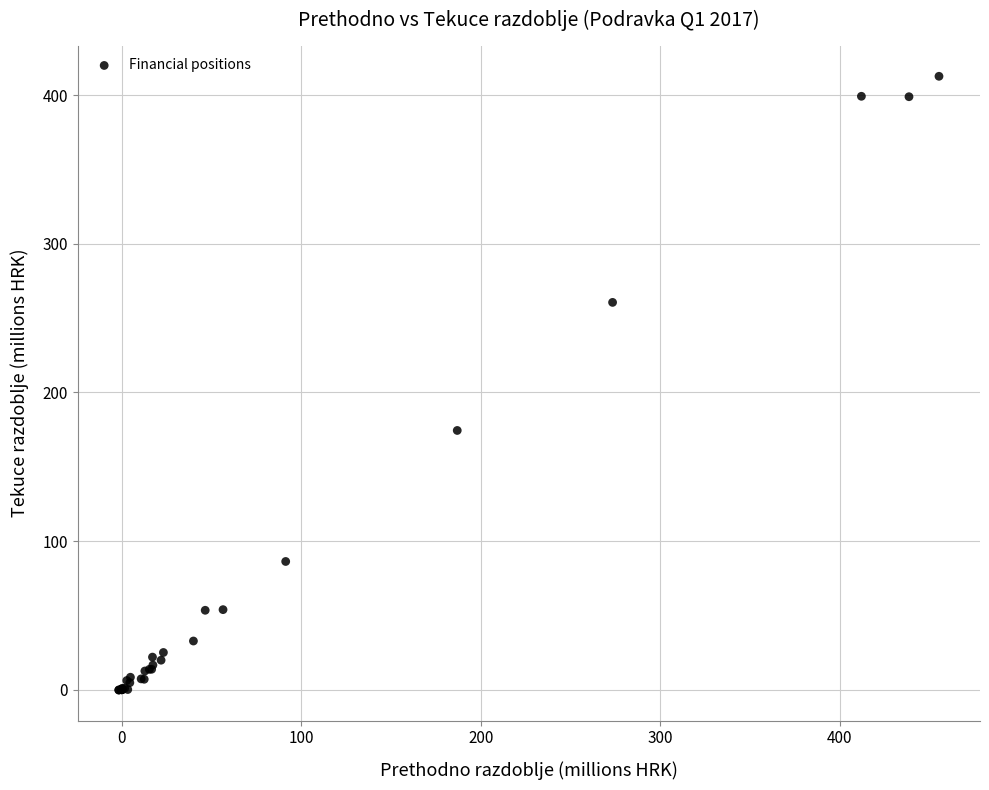

What Y value in the scatter plot is closest to 206?

174.4